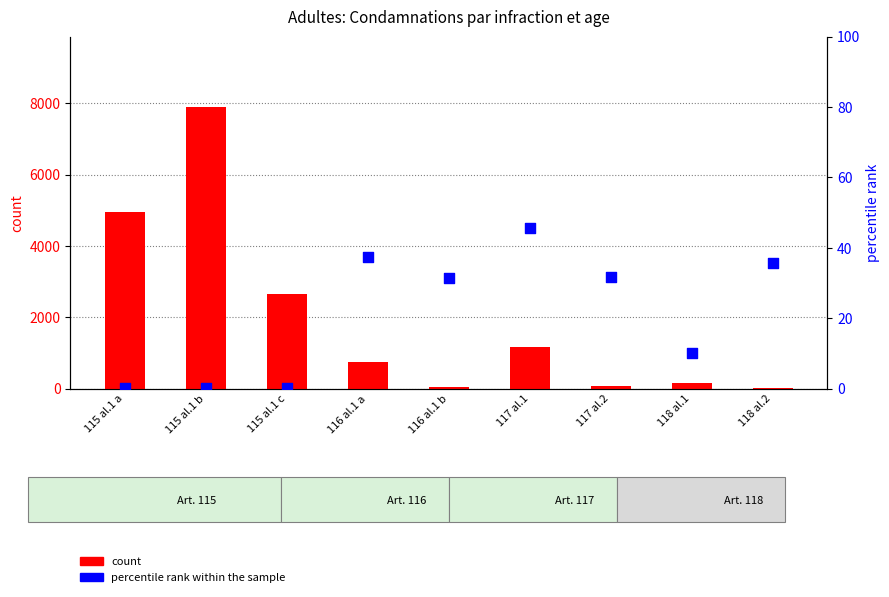

Which series contains the highest Y value?

count